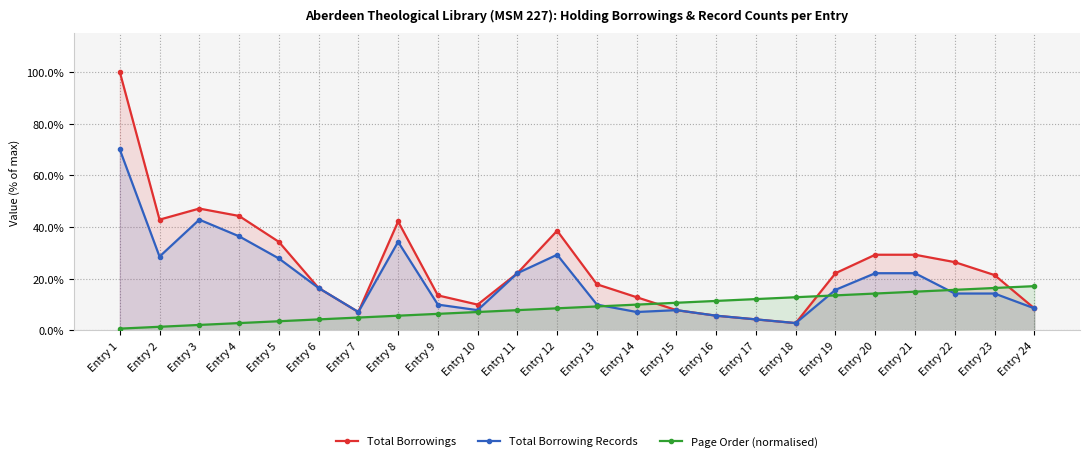

True or false: Page Order (normalised) has a value of 4.1 at Entry 4.

False